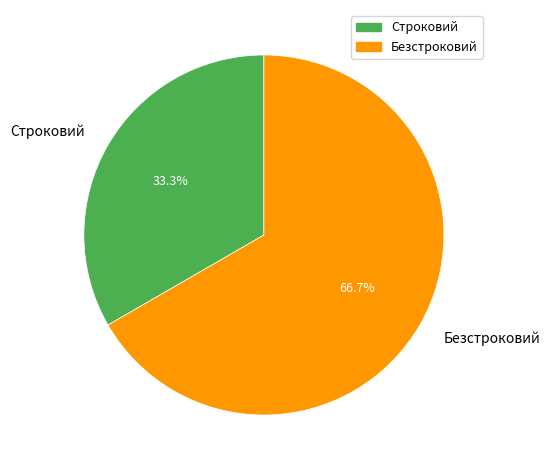

How many segments does this pie chart have?

2